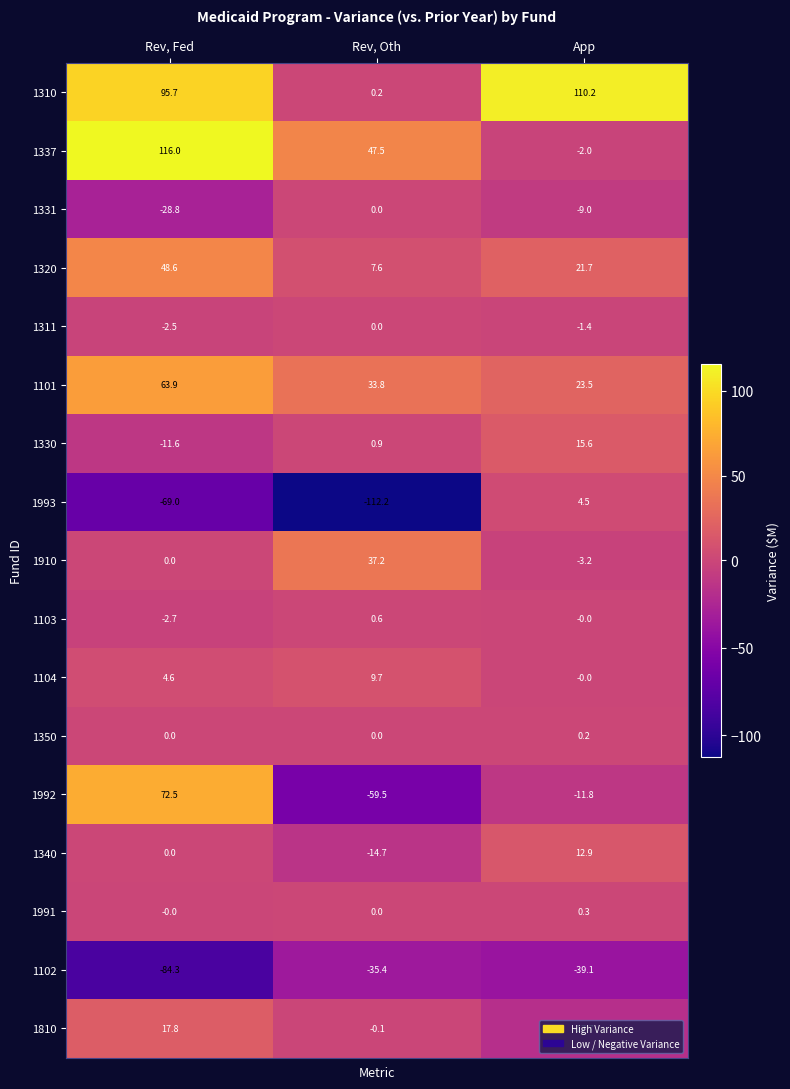

At which category does the chart reach its peak across all series?

Rev, Fed